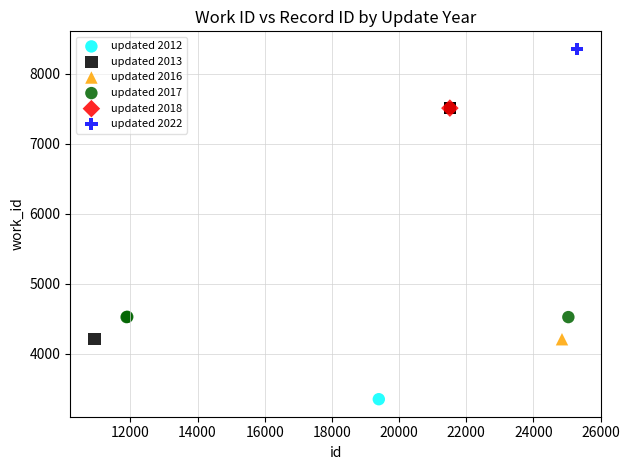

Which series reaches the maximum Y coordinate?

updated 2022